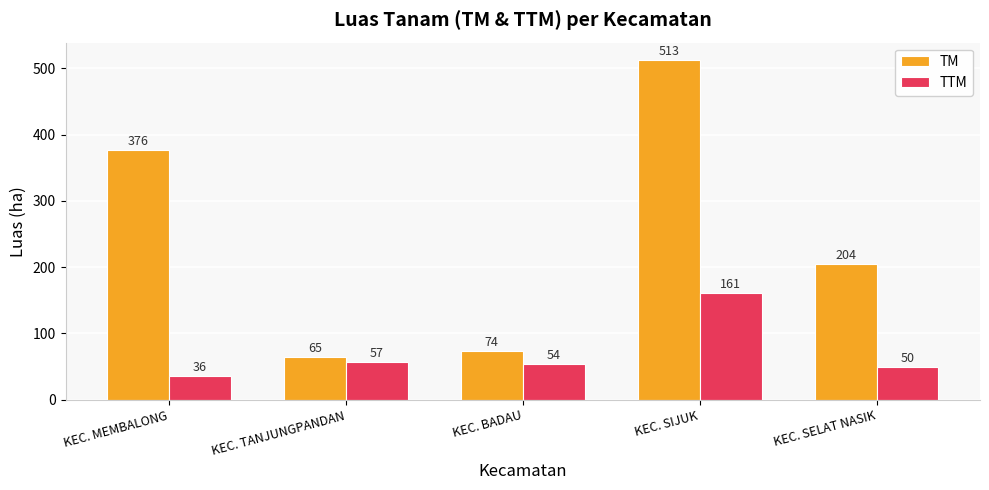

What is the sum of all TM values?

1232.0